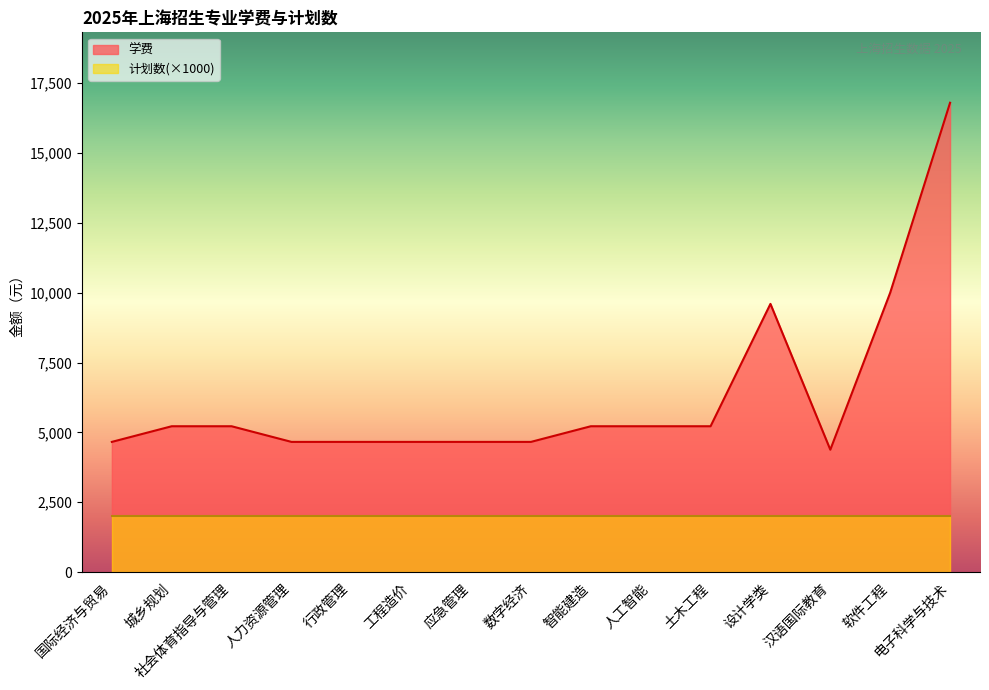

What is the sum of the values at 数字经济 and 国际经济与贸易?

9320